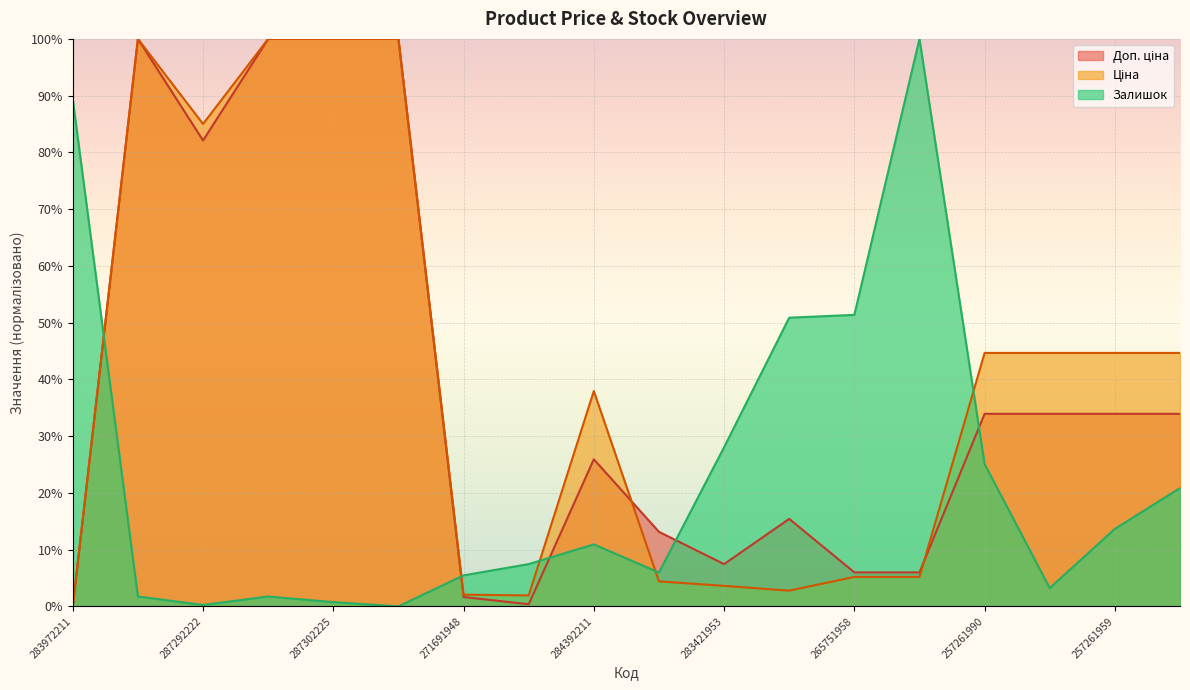

What is the difference between the second highest and second lowest values in the Доп. ціна series?

99.6